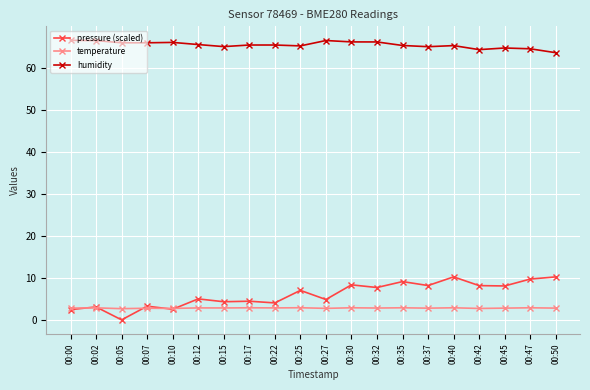

The pressure (scaled) series shows 8.3 at 00:30. True or false?

True